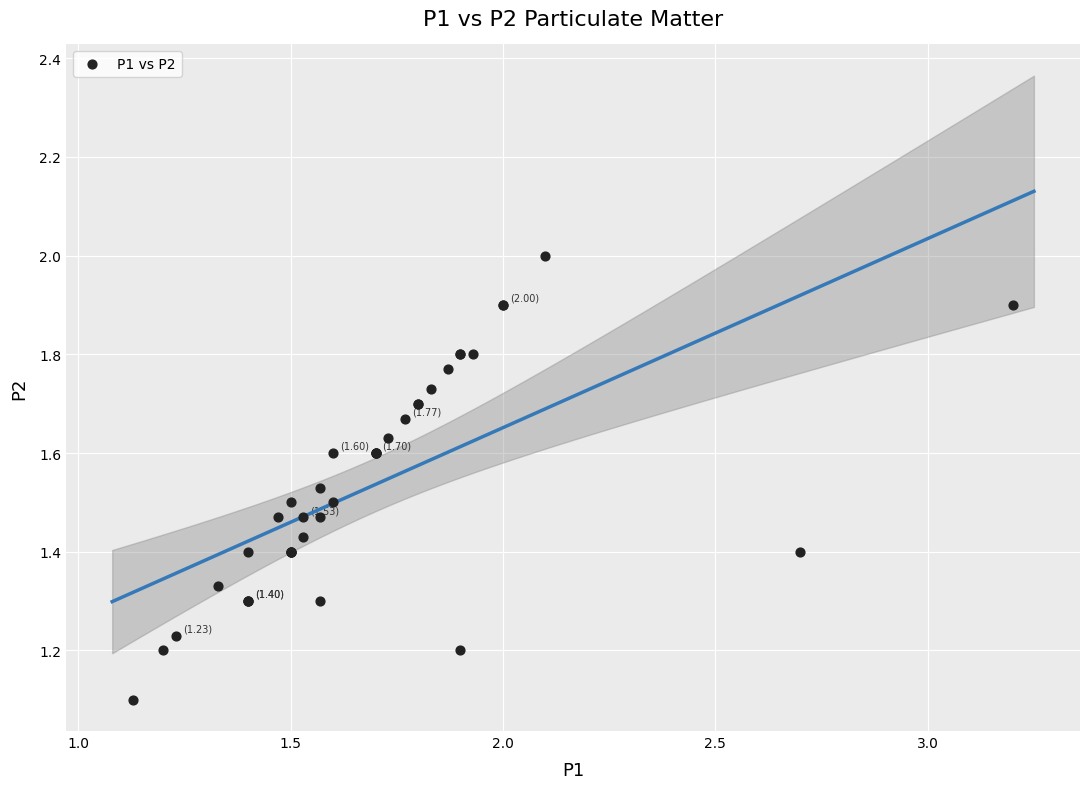

What Y value in the scatter plot is closest to 1?

1.1